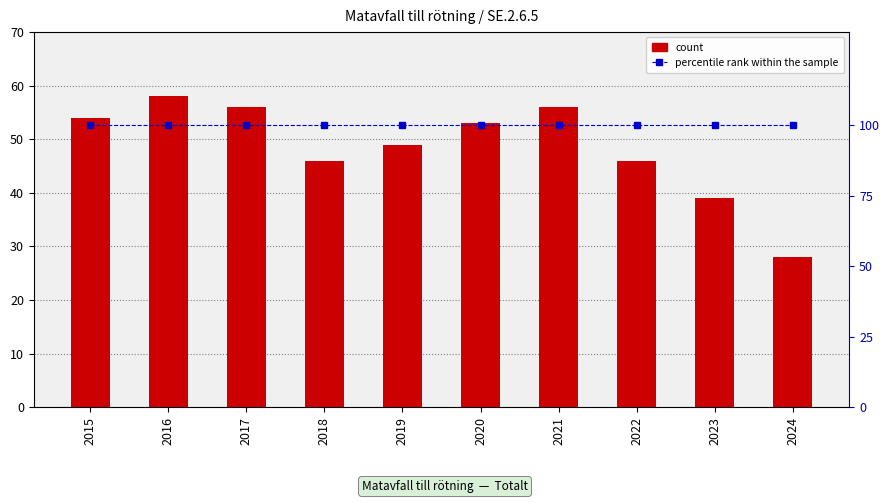

Reading left to right, what are all the values shown in this chart?

count: 2015=54	2016=58	2017=56	2018=46	2019=49	2020=53	2021=56	2022=46	2023=39	2024=28
percentile rank within the sample: 2015=100	2016=100	2017=100	2018=100	2019=100	2020=100	2021=100	2022=100	2023=100	2024=100